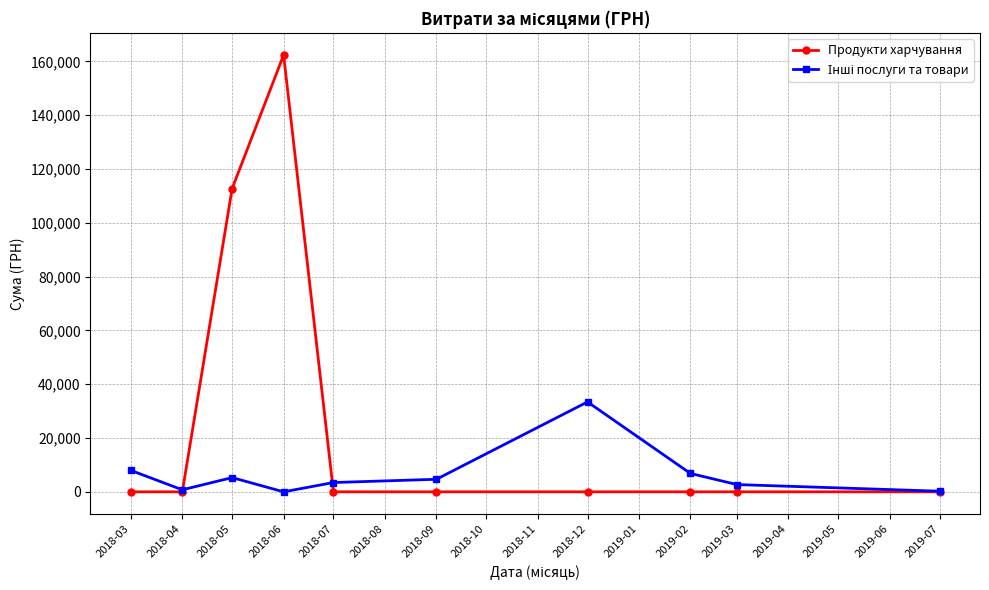

The value of Продукти харчування at 2019-07 is -70797.0. True or false?

False